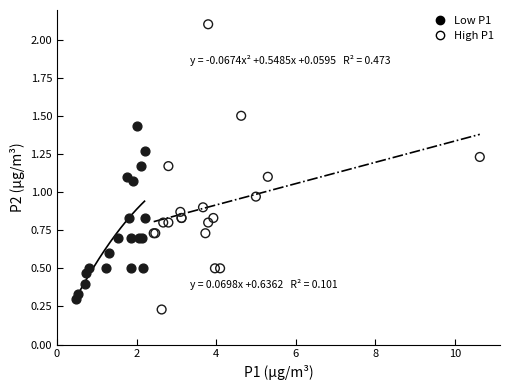

What are all the series names shown in the legend?

Low P1, High P1